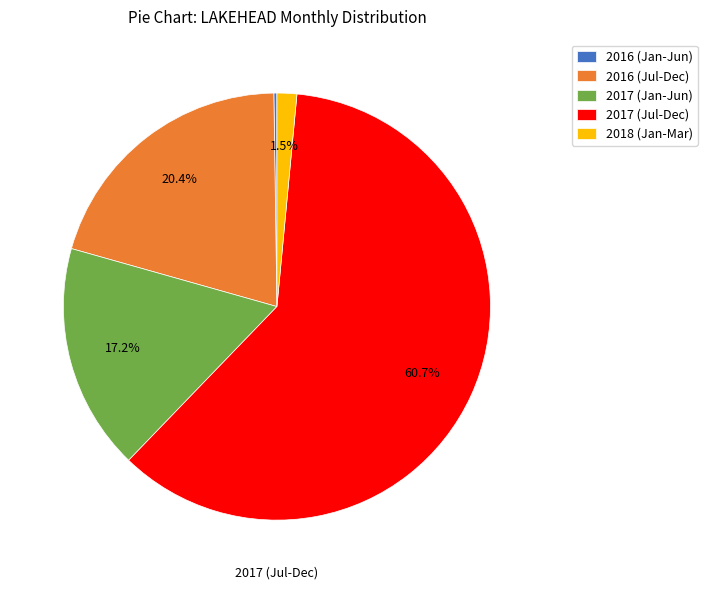

Is there any slice that represents more than half of the pie?

Yes